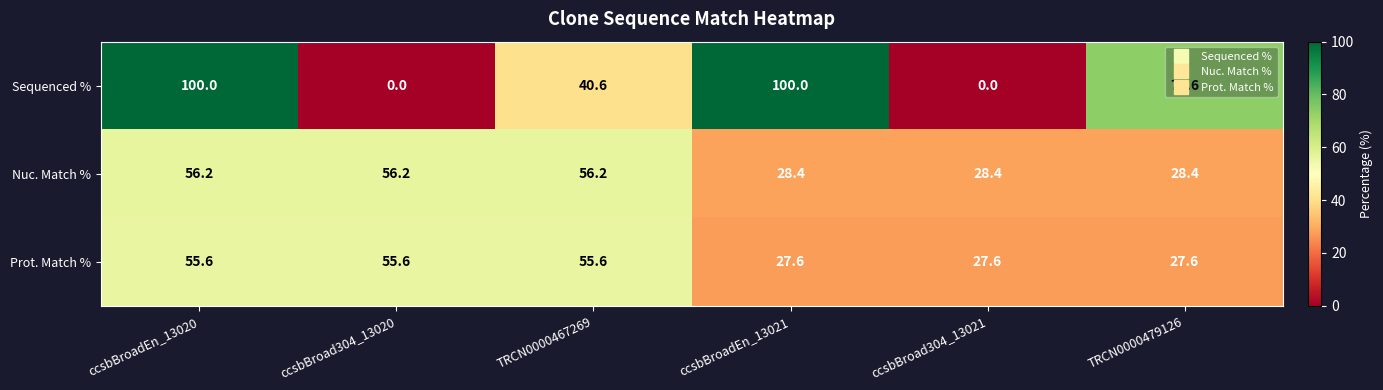

At ccsbBroad304_13020, list the series in order from smallest to largest.

Sequenced %, Prot. Match %, Nuc. Match %